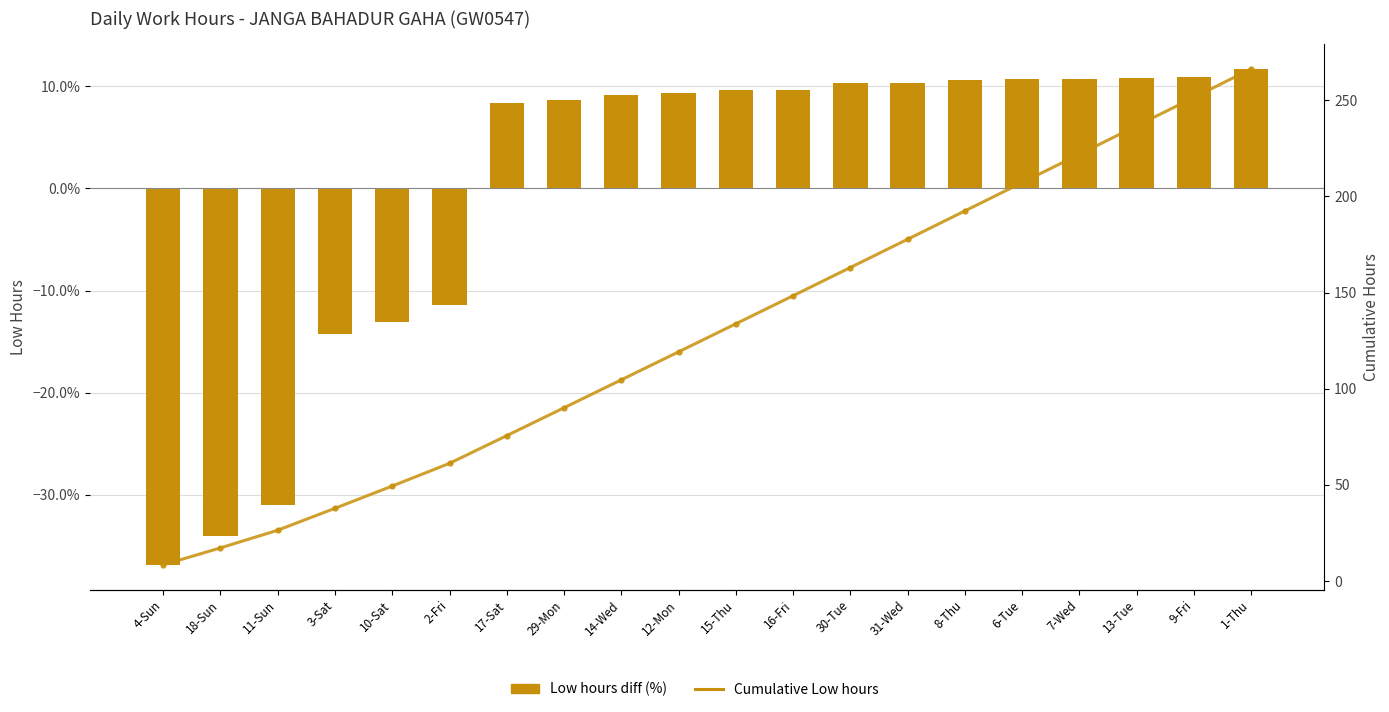

At how many categories does at least one series exceed 101?

12